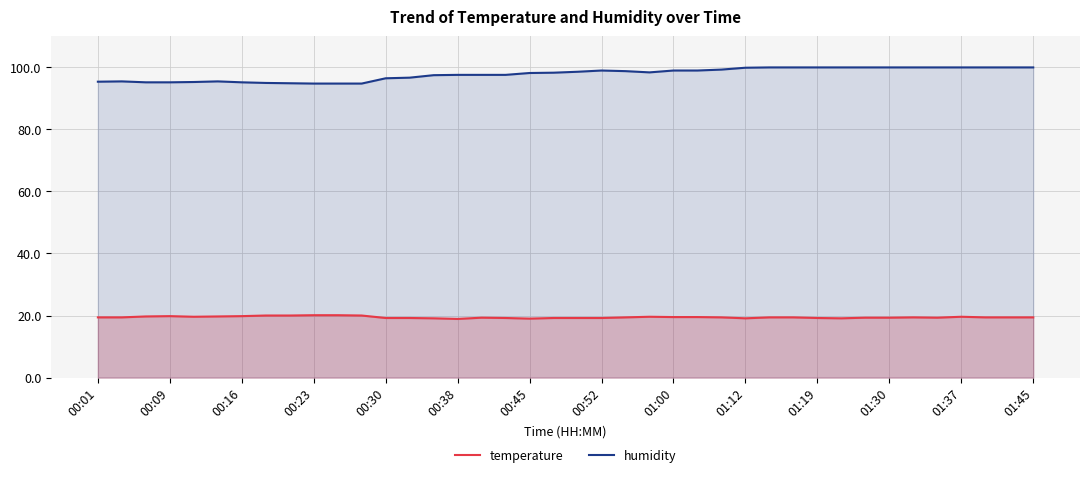

What is the approximate value of temperature at 01:12?

19.1